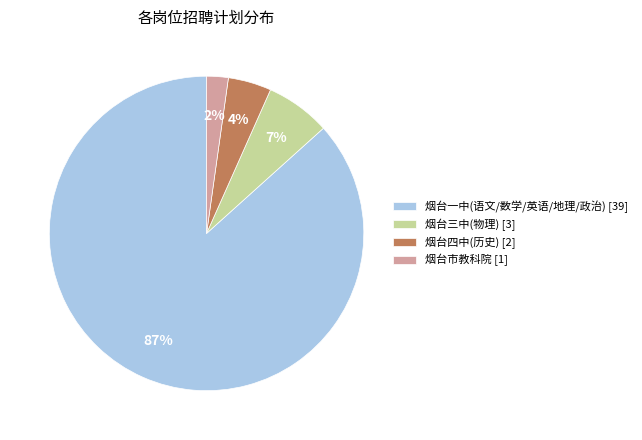

Combined, do 烟台四中(历史) [2] and 烟台市教科院 [1] account for over 50%?

No